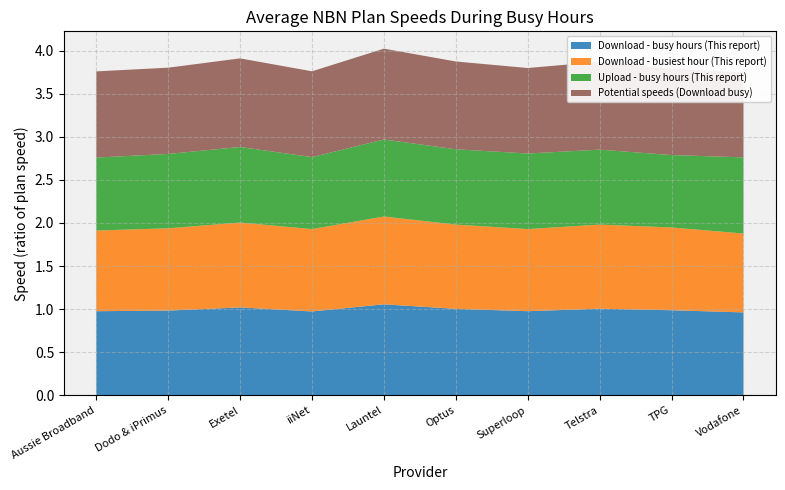

Reading right to left, what are all the values shown in this chart?

Download - busy hours (This report): 1.0	1.0	1.0	1.0	1.0	1.1	1.0	1.0	1.0	1.0
Download - busiest hour (This report): 0.9	1.0	1.0	1.0	1.0	1.0	1.0	1.0	1.0	0.9
Upload - busy hours (This report): 0.9	0.8	0.9	0.9	0.9	0.9	0.8	0.9	0.9	0.8
Potential speeds (Download busy): 1.0	1.0	1.0	1.0	1.0	1.1	1.0	1.0	1.0	1.0